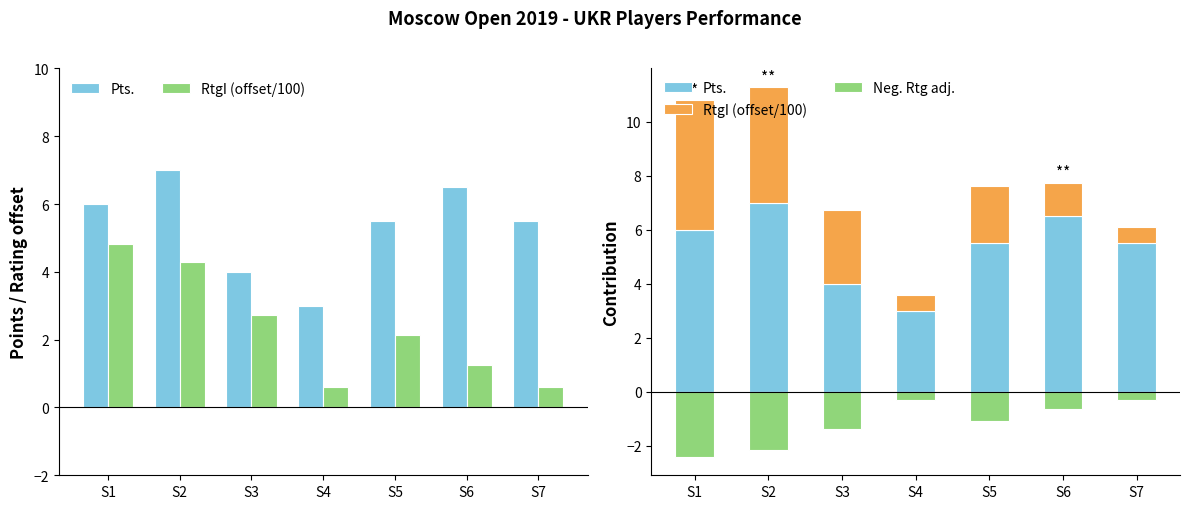

At S6, list the series in order from largest to smallest.

Pts., RtgI (offset/100), Neg. Rtg adj.